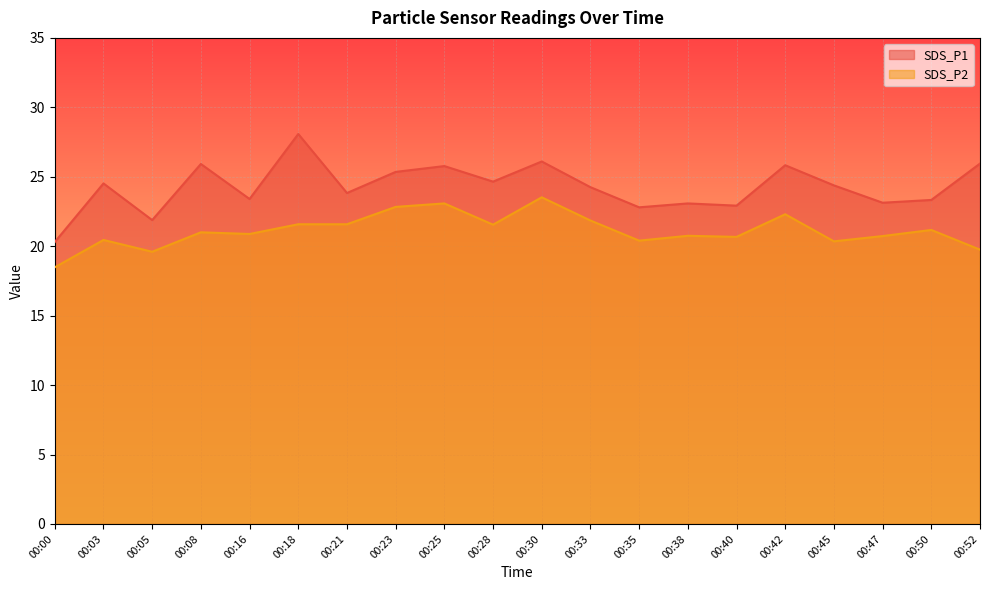

What value does the SDS_P2 series have at 00:52?

19.8